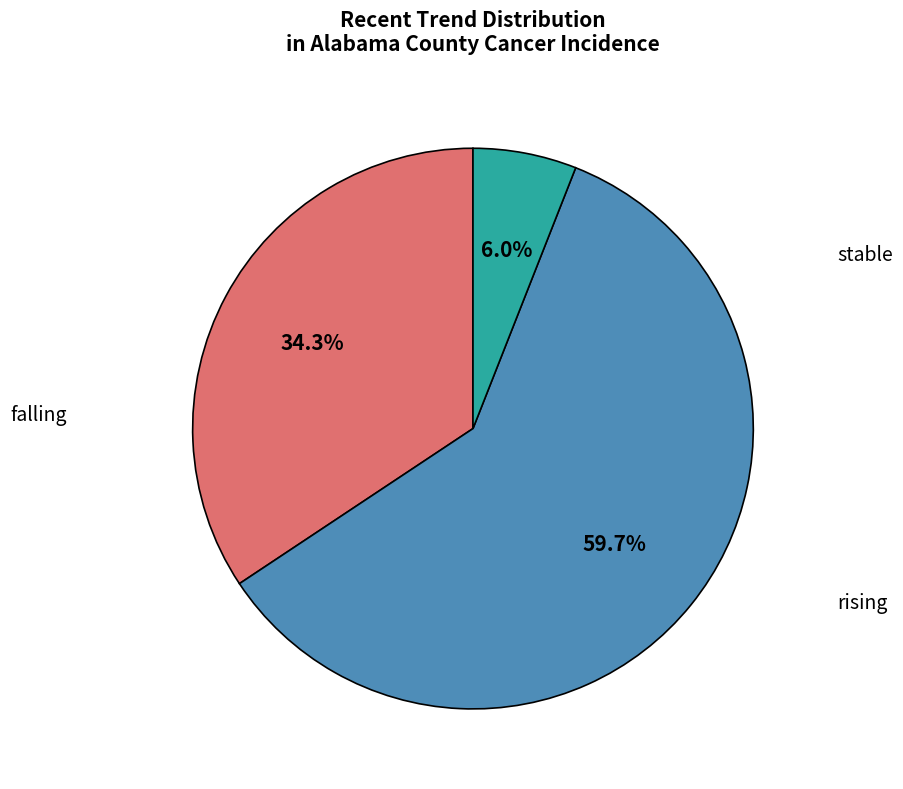

Does any single category account for the majority?

Yes